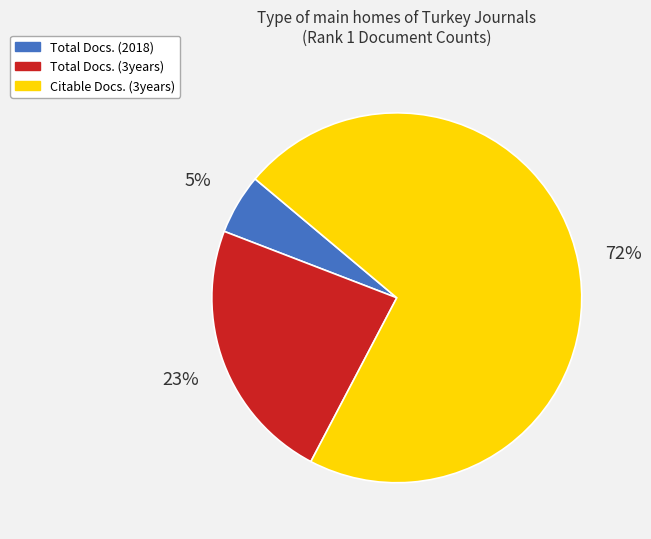

Is there any slice that represents more than half of the pie?

Yes